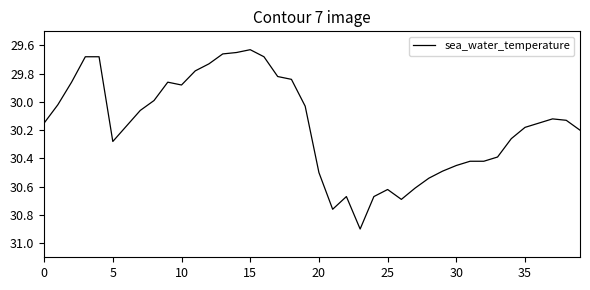

What is the difference between the maximum and minimum values?

1.3